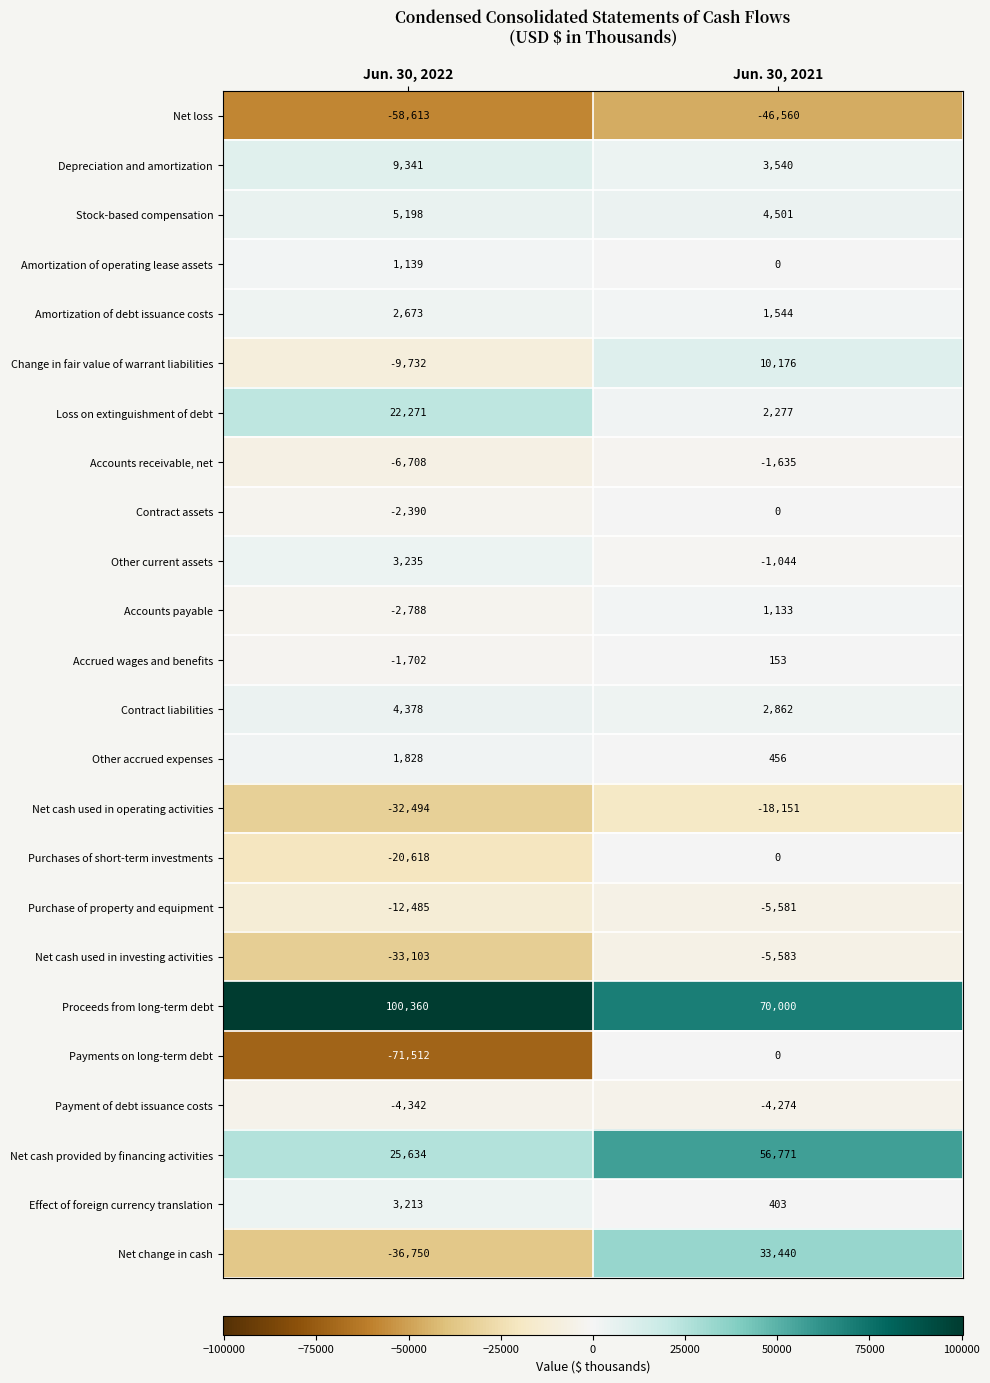

Is it true that Contract liabilities equals 4378 at Jun. 30, 2022?

True